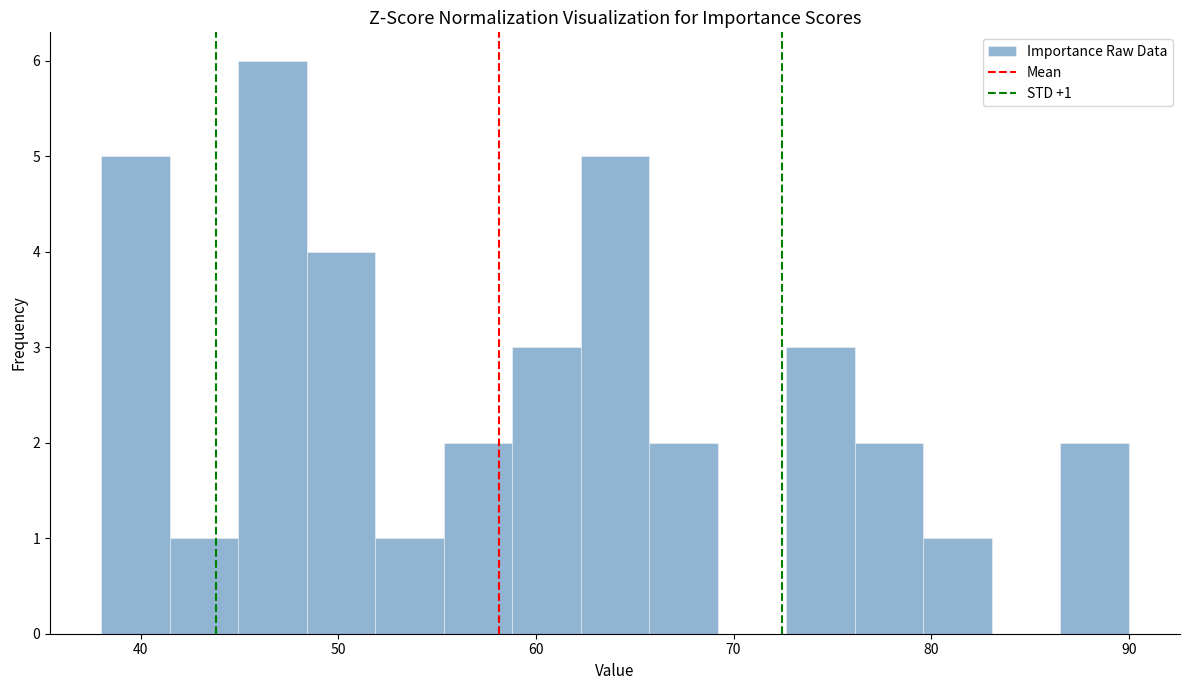

Around what value on the x-axis is the tallest bar? Give the approximate position of its centre, as read against the axis.

47